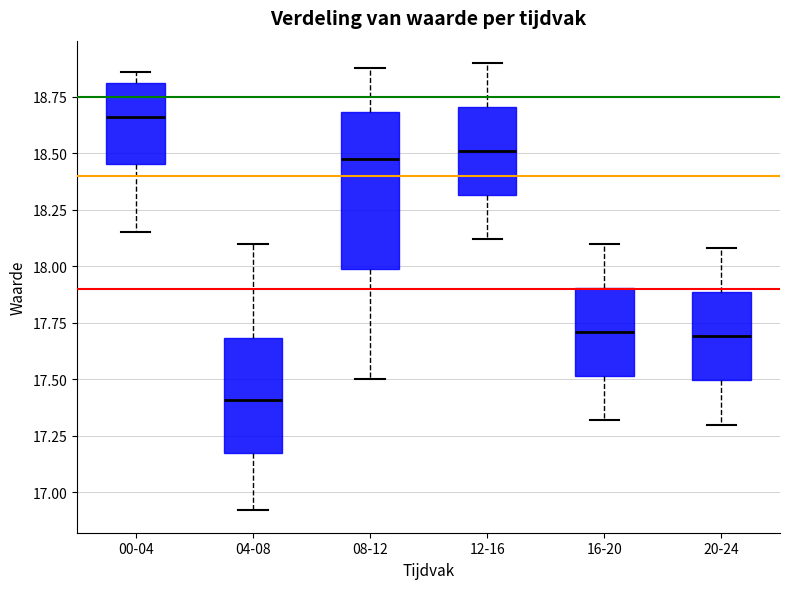

Comparing the boxes themselves (not the whiskers), which one is the tallest?

08-12